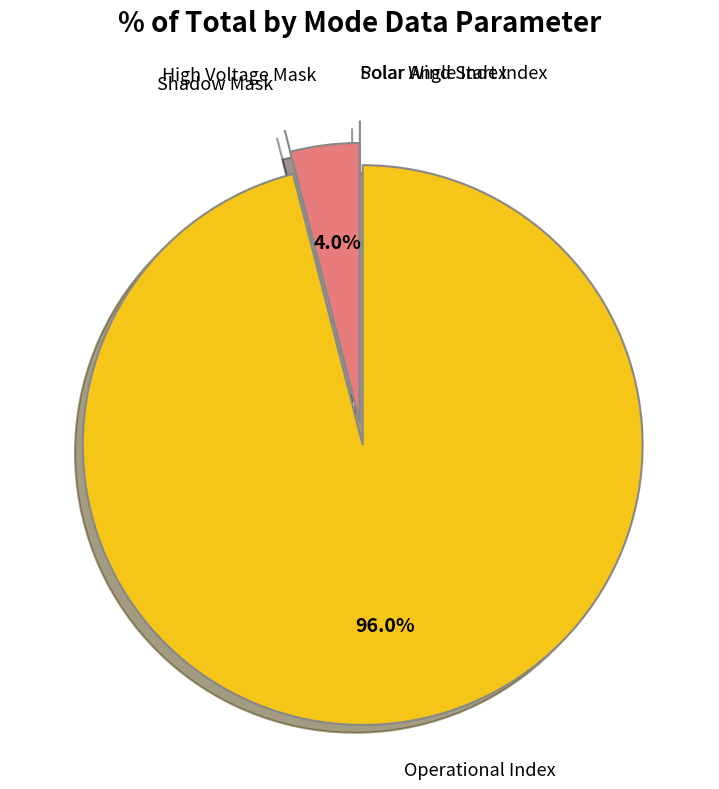

To the nearest percent, what is the difference between the largest and smallest slice percentages?

96%